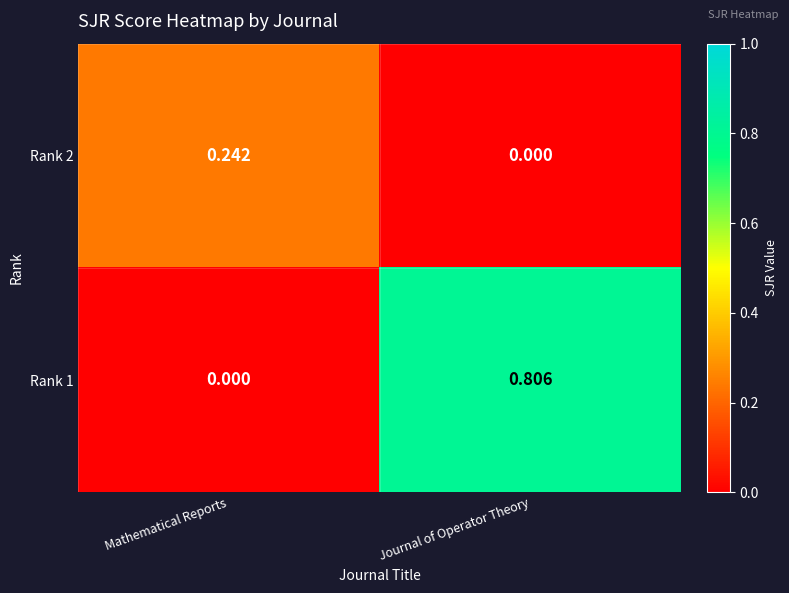

At which label does Rank 2 reach its minimum?

Journal of Operator Theory